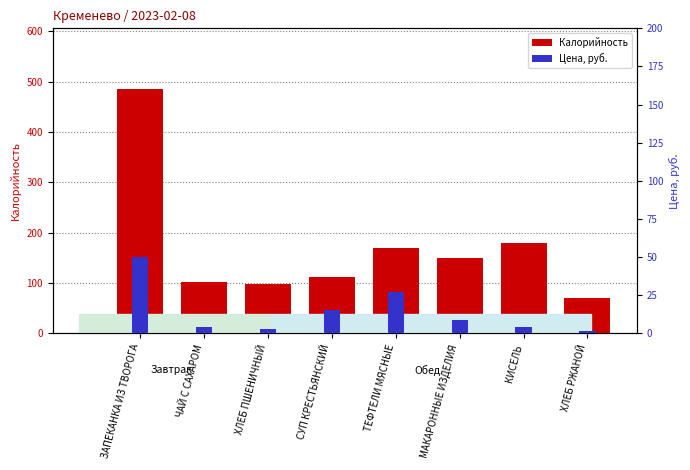

The value of Калорийность at МАКАРОННЫЕ ИЗДЕЛИЯ is 100.5. True or false?

False